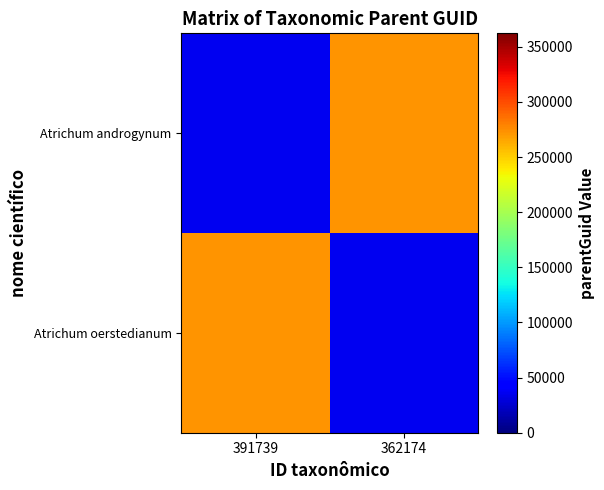

Between 391739 and 362174, which series saw the biggest shift?

Atrichum androgynum